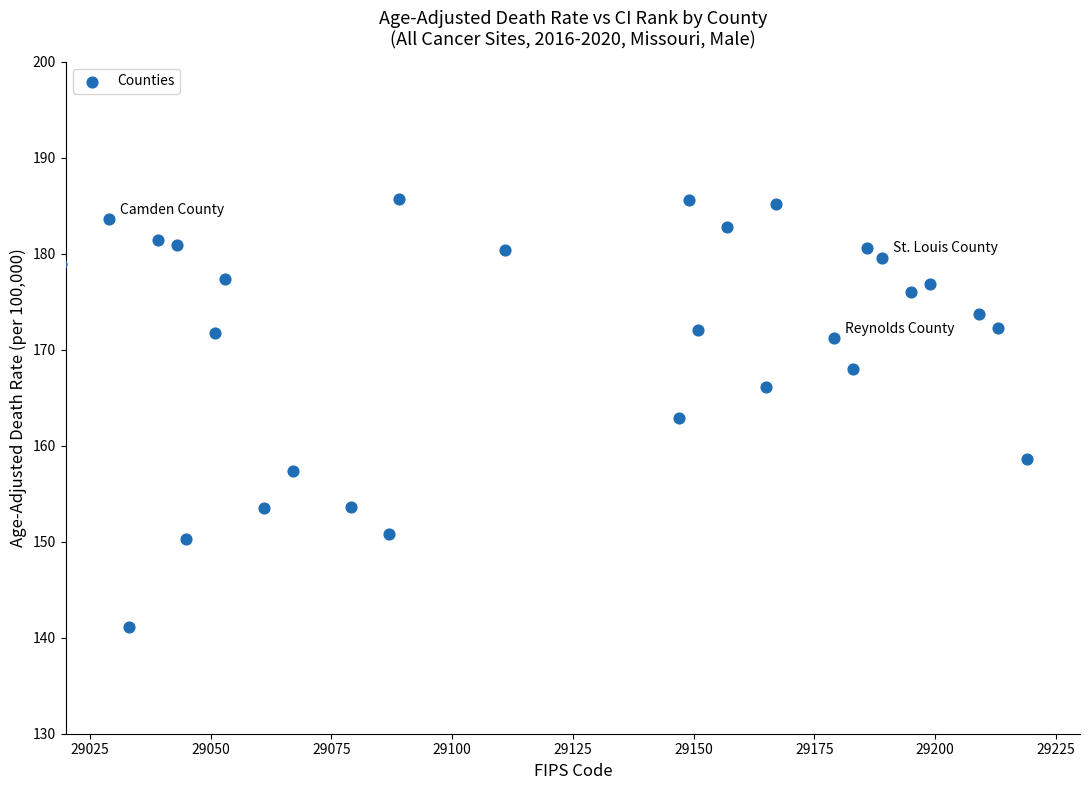

What is the range of Y values (max minus min)?

44.6